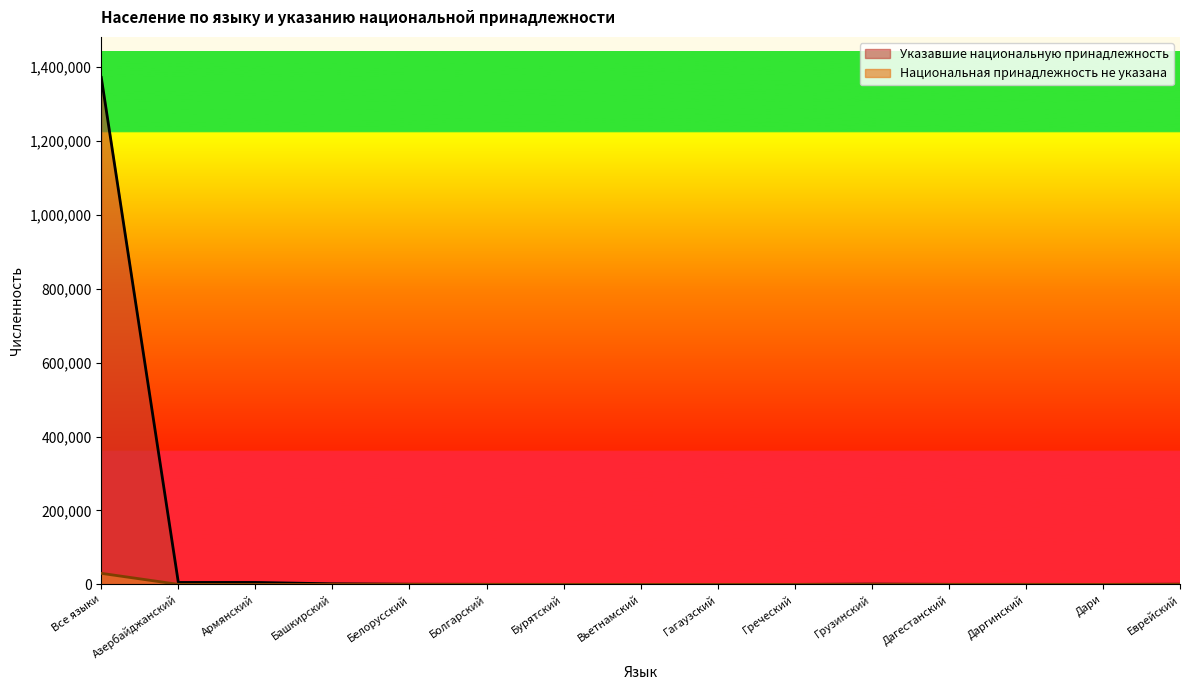

In Указавшие национальную принадлежность, how many points are higher than both neighbors (excluding endpoints)?

2